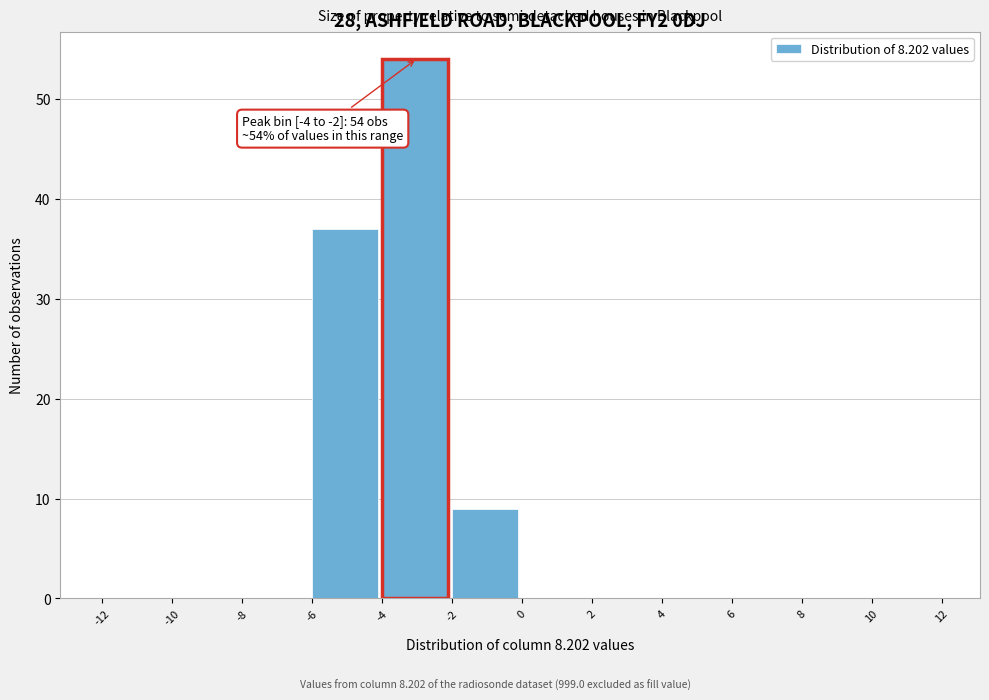

Over which range of the x-axis is the bar tallest?

-4 to -2